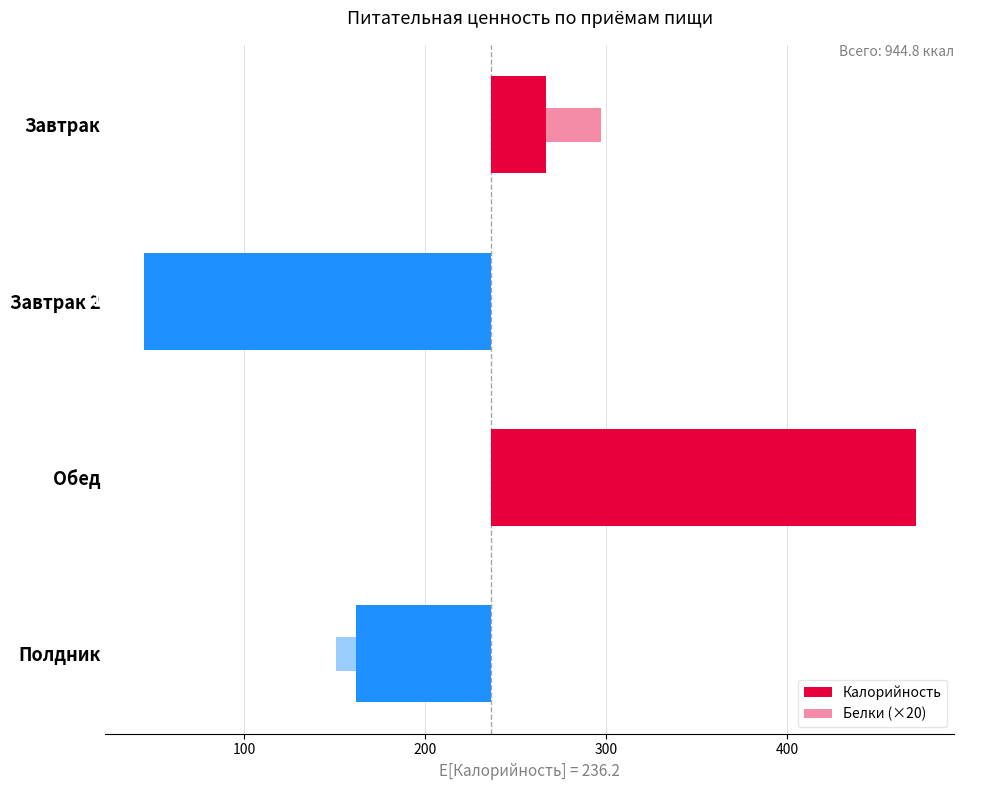

What are all the series names shown in the legend?

Калорийность, Белки (×20)